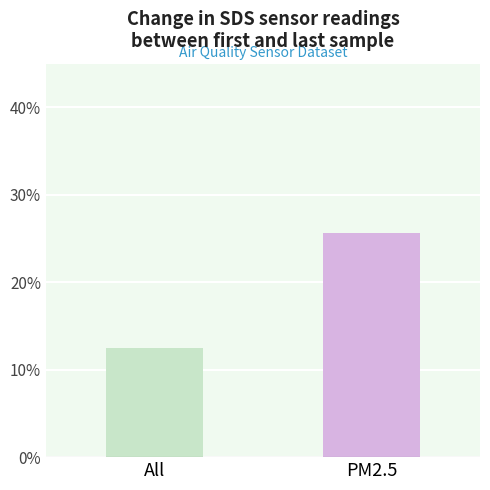

How many categories are shown in the chart?

1